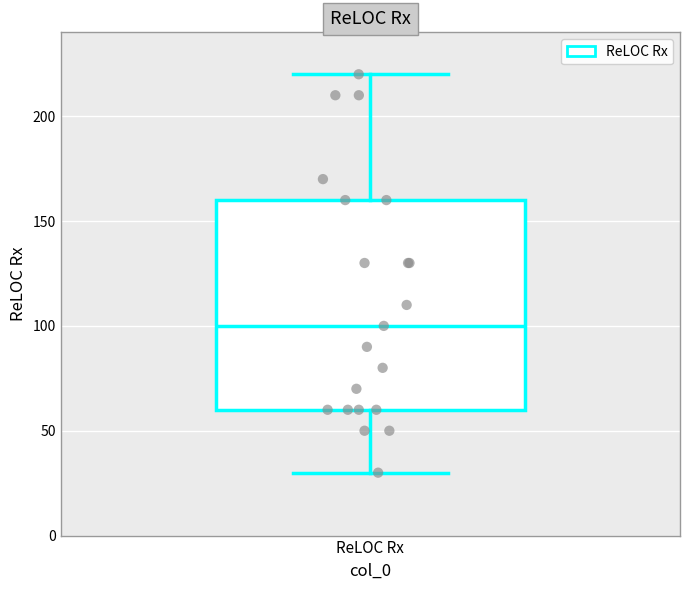

Where does the lower whisker of the box for ReLOC Rx end on the y-axis? The values are not printed on the chart, so give them approximately, as read against the axis.

30